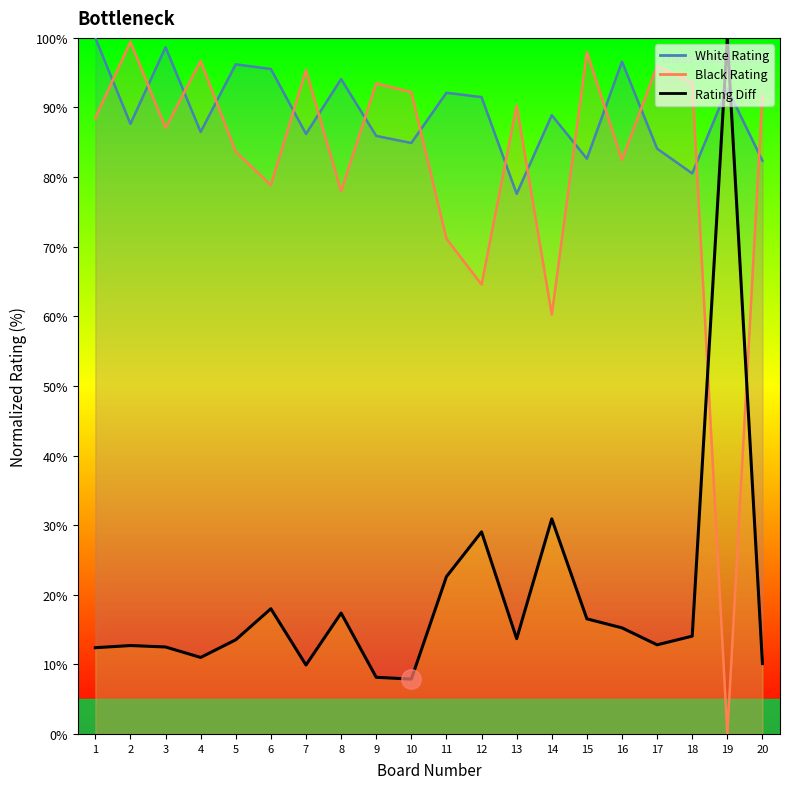

Is it true that Rating Diff equals 3.5 at 20?

False